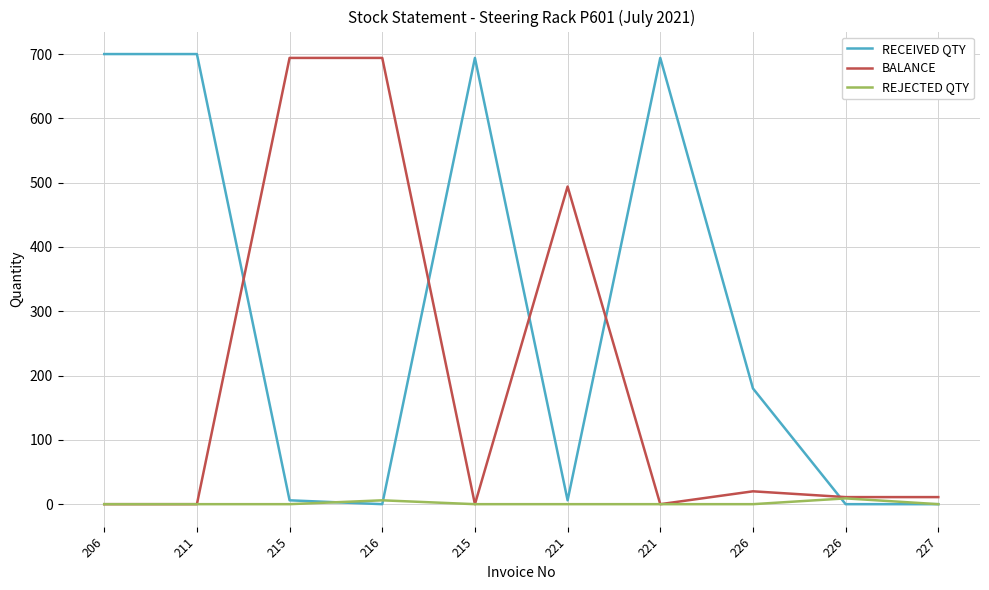

What are all the series names shown in the legend?

RECEIVED QTY, BALANCE, REJECTED QTY